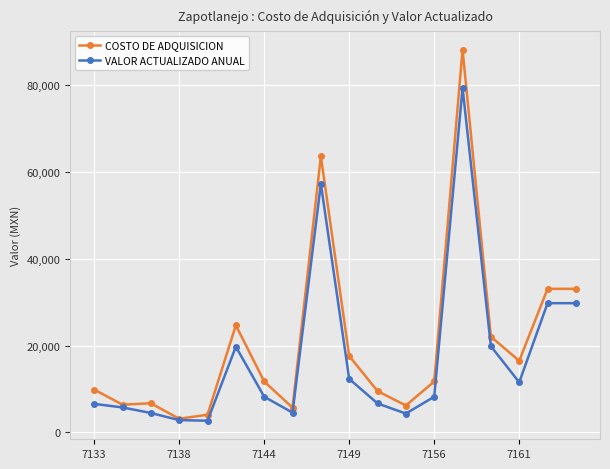

Which series has the widest spread of values?

COSTO DE ADQUISICION